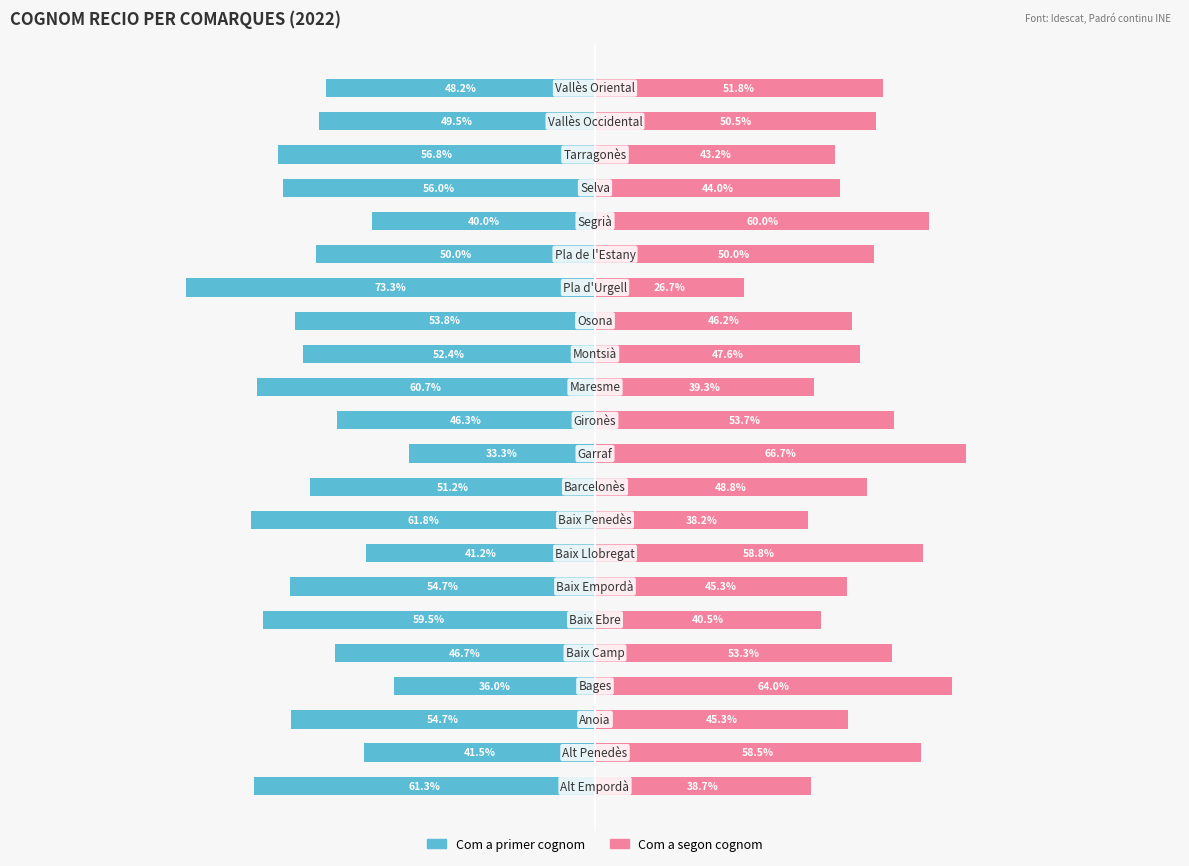

The value of Com a segon cognom at 15 is 26.7. True or false?

True